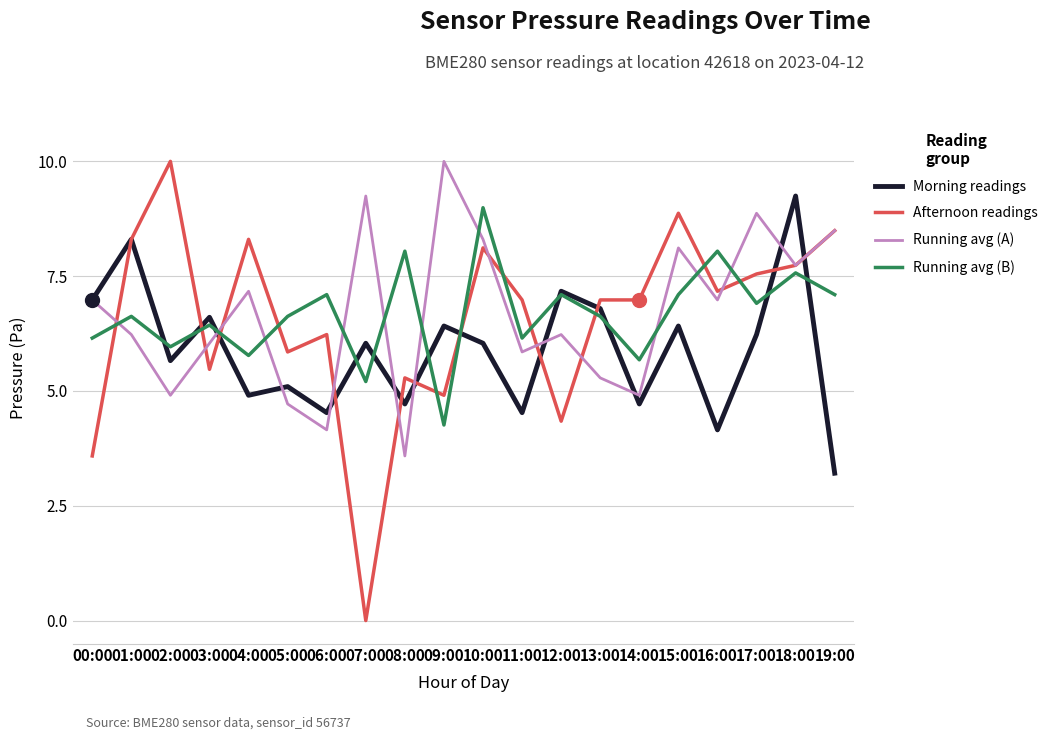

The value of Morning readings at 06:00 is 6.0. True or false?

False